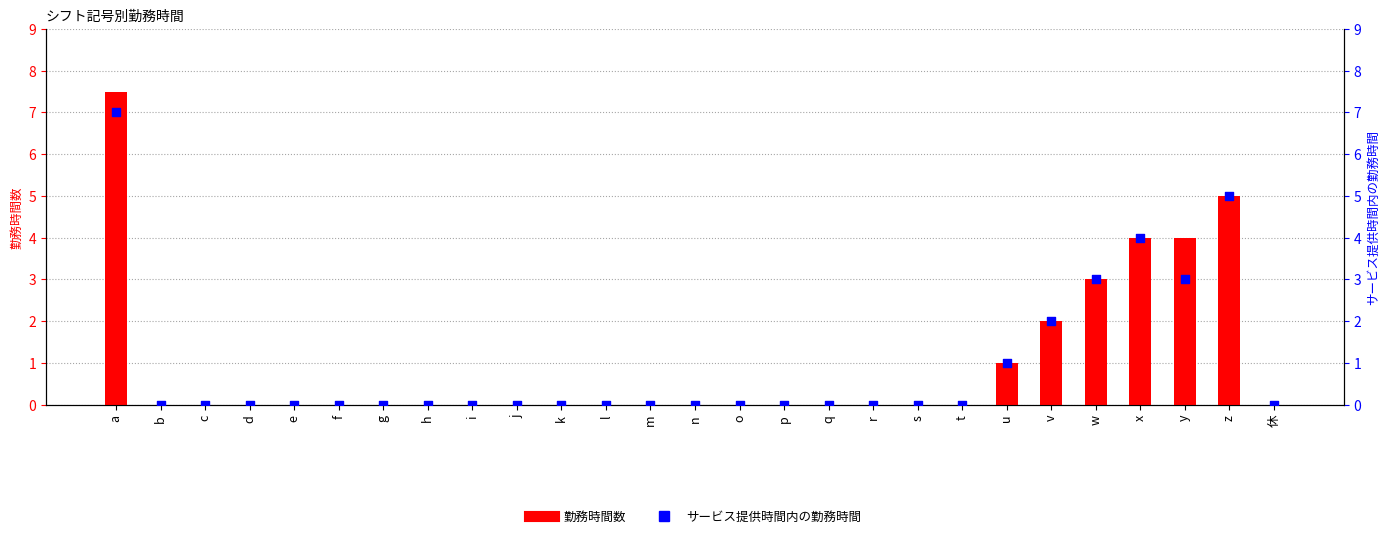

What are all the series names shown in the legend?

勤務時間数, サービス提供時間内の勤務時間